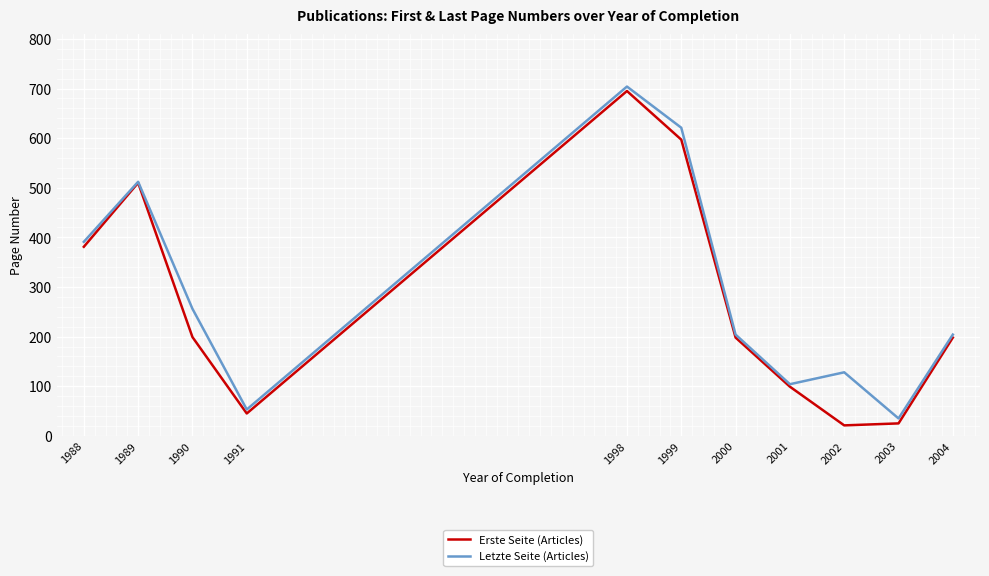

Is the value of Erste Seite (Articles) at 2002 greater than the value of Letzte Seite (Articles) at 1998?

No